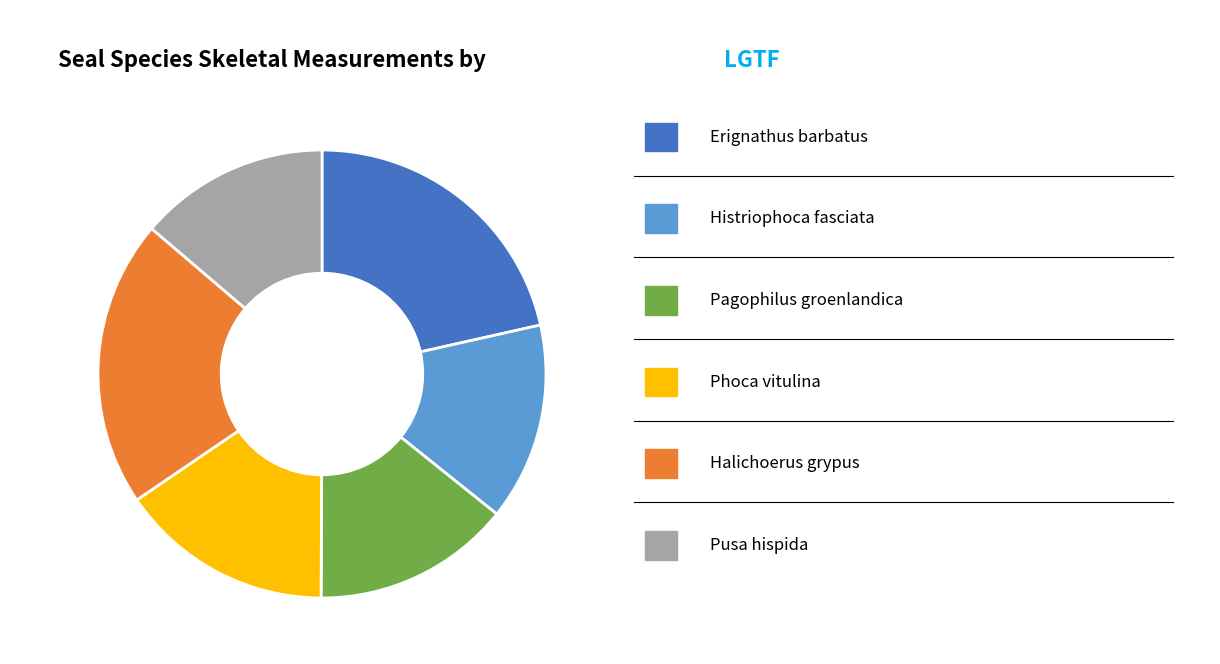

Does any single category account for the majority?

No